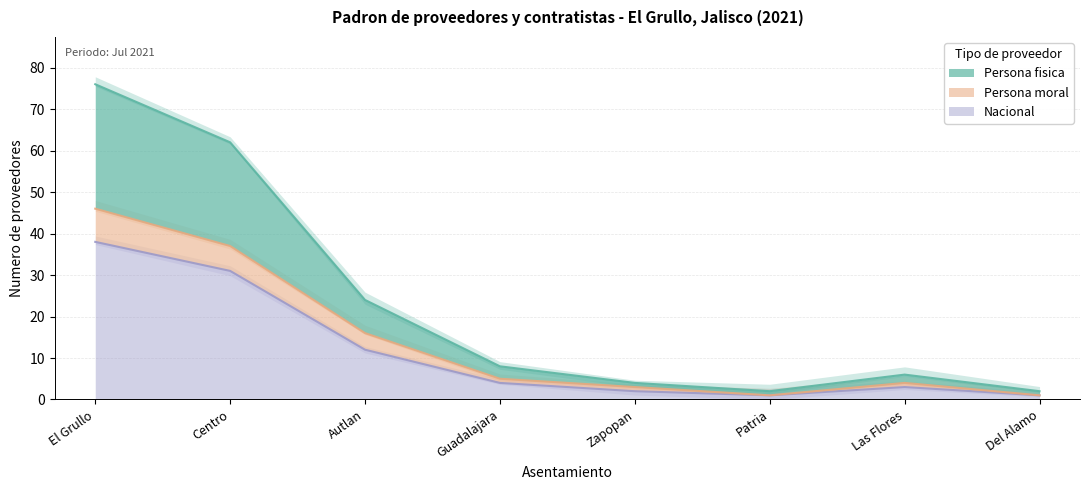

At which label does Persona fisica first exceed 4?

El Grullo